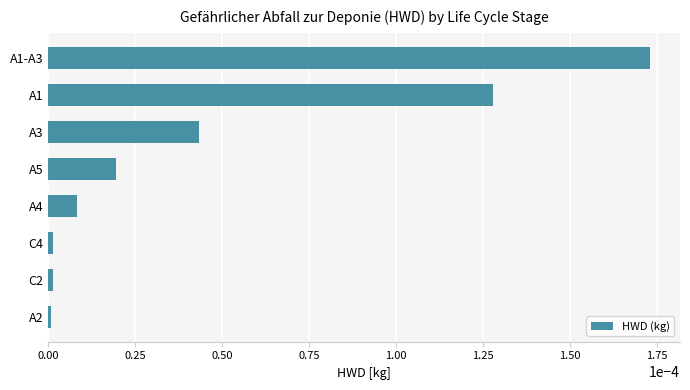

The chart shows a value of 0.0 at A3. True or false?

True